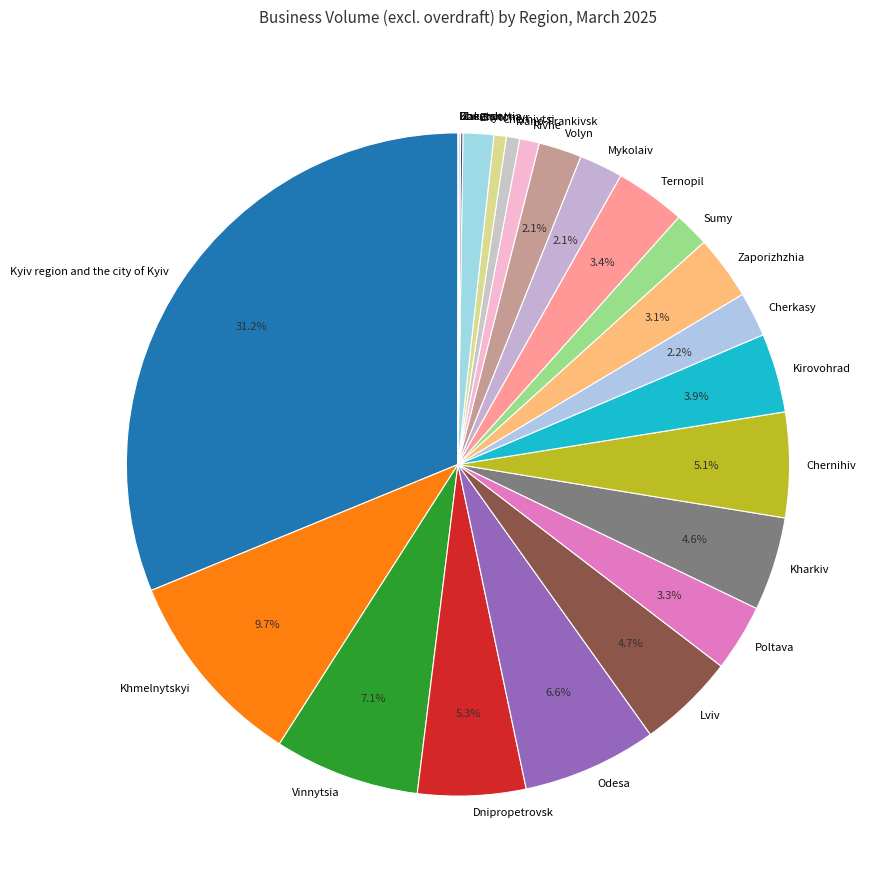

What is the largest slice in the pie chart?

Kyiv region and the city of Kyiv